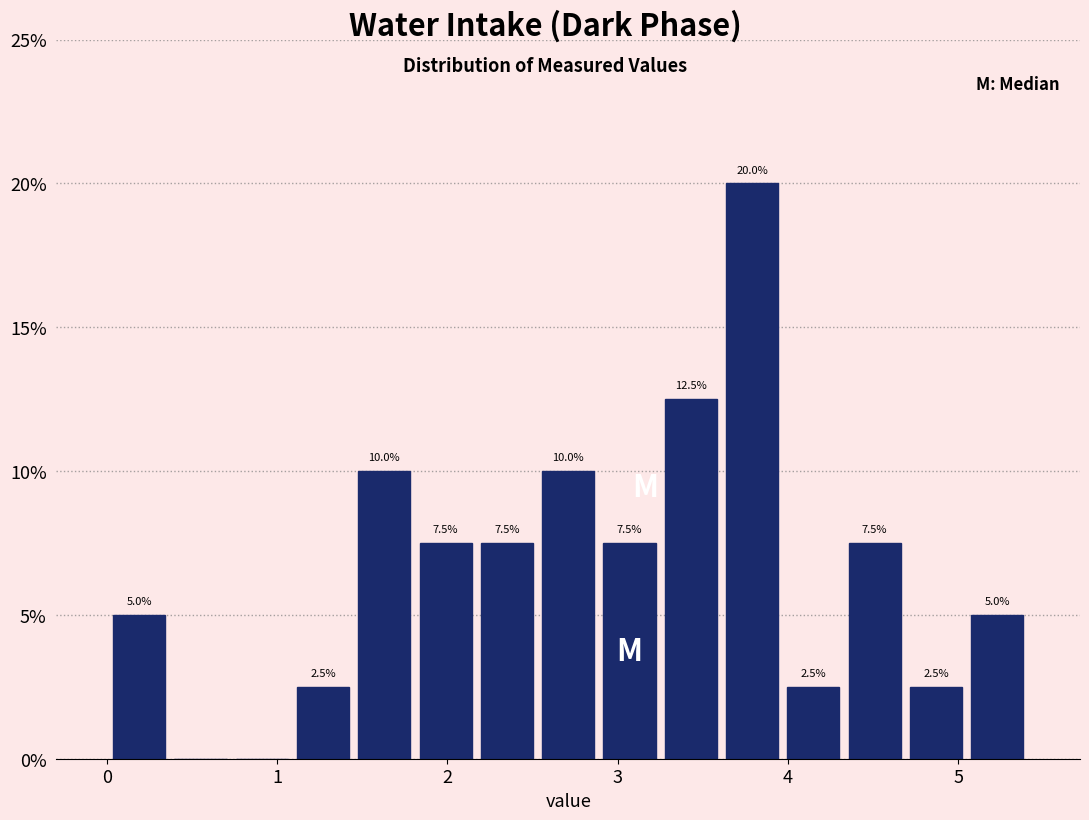

Read against the x-axis, roughly where is the centre of the tallest bar?

3.8